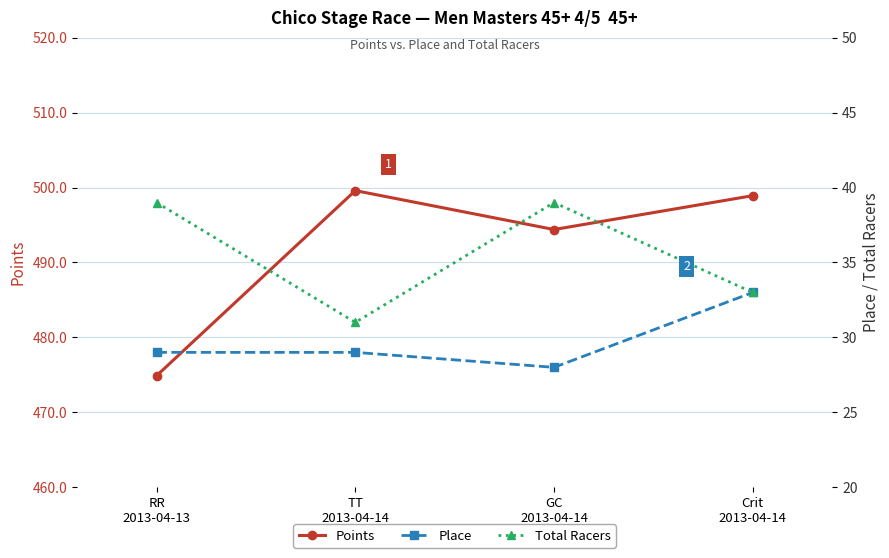

True or false: Points has a value of 494.4 at GC
2013-04-14.

True